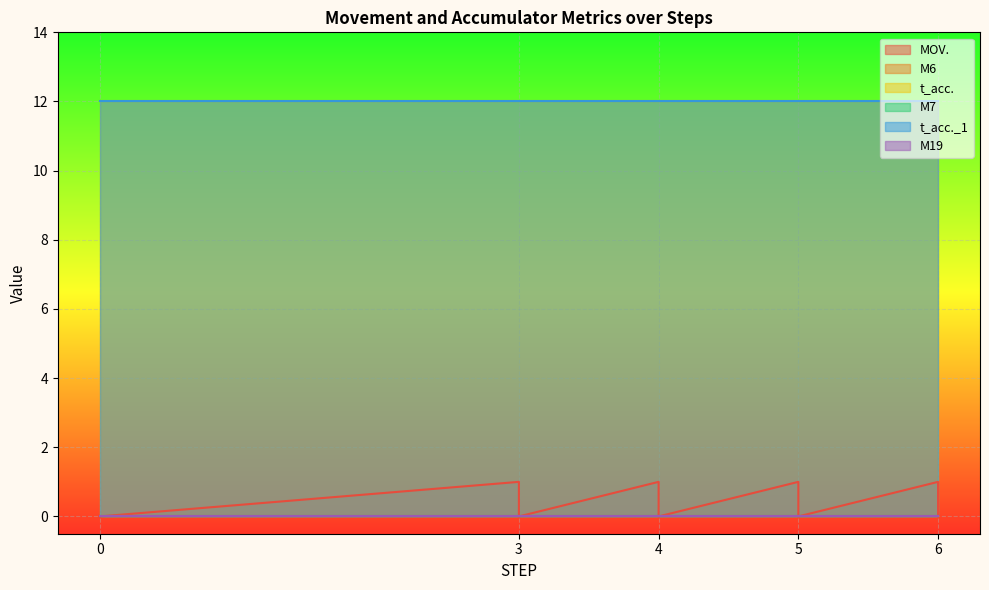

What are all the series names shown in the legend?

MOV., M6, t_acc., M7, t_acc._1, M19